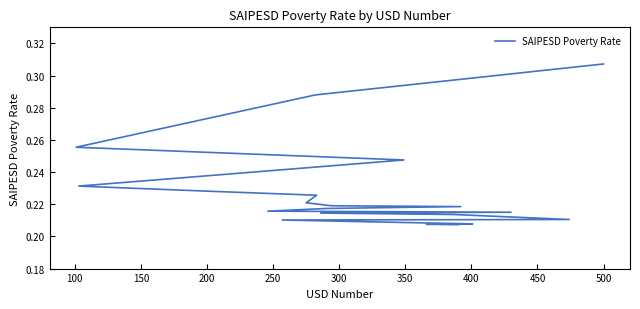

What is the average value?

0.2